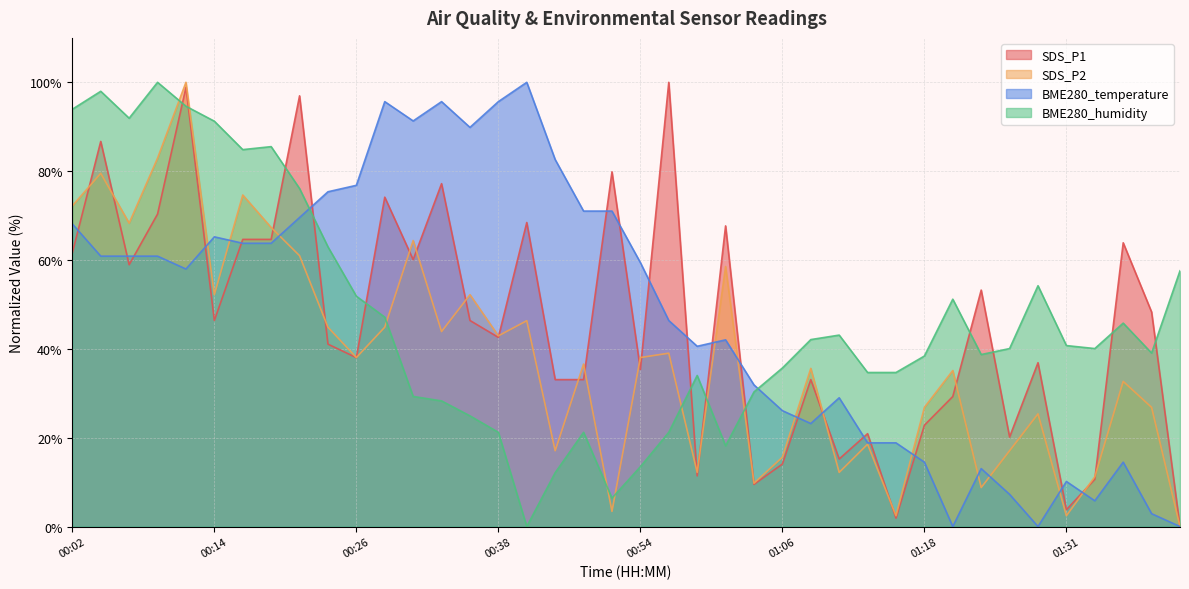

Read the BME280_humidity value at 01:08.

42.1